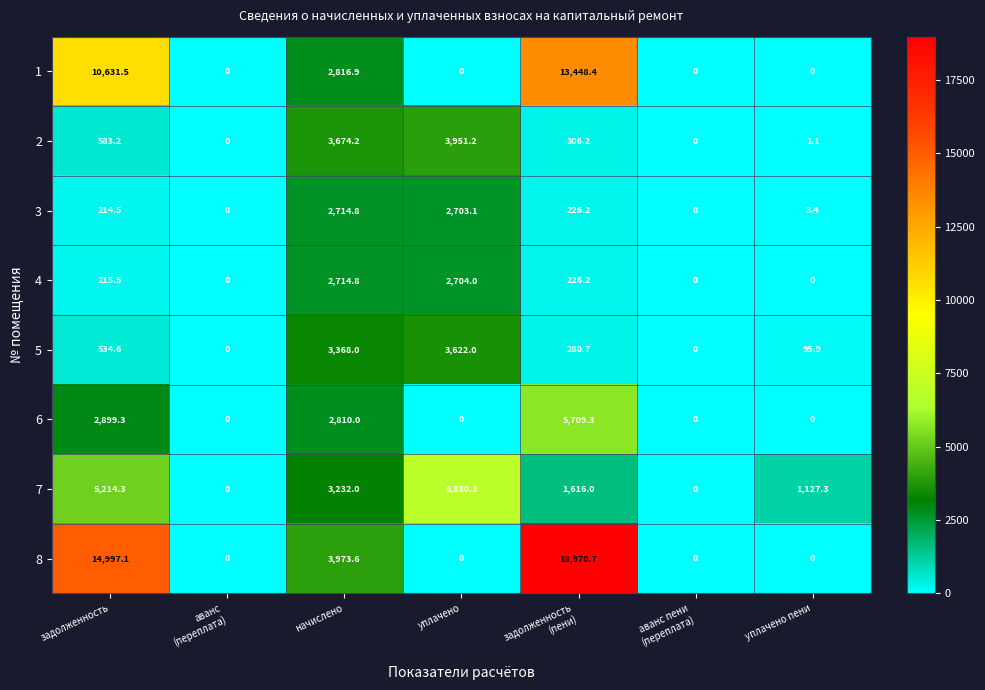

What is the difference between the maximum and second lowest values in the 7 series?

6830.3